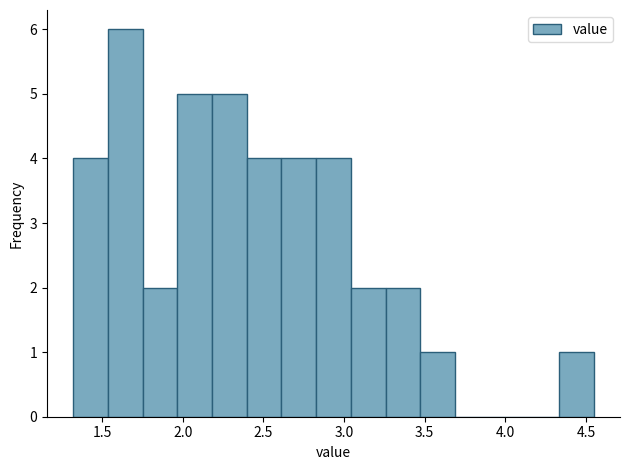

What is the height of the bar covering 2.20 to 2.40 on the x-axis? Neither the bar edges nor the heights are printed on the chart, so give them approximately, as read against the axes.

5